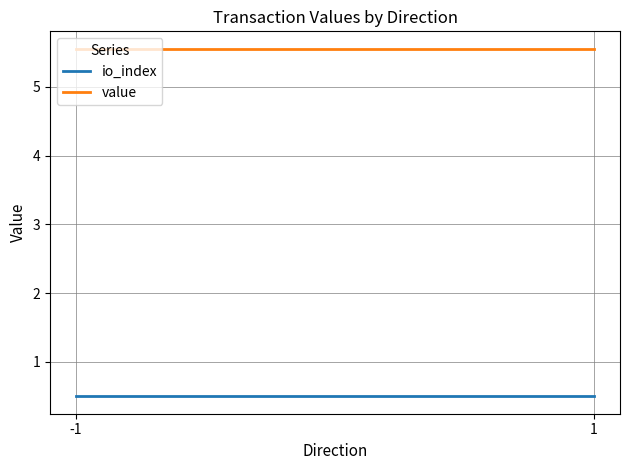

Which series has the largest total across all categories?

value